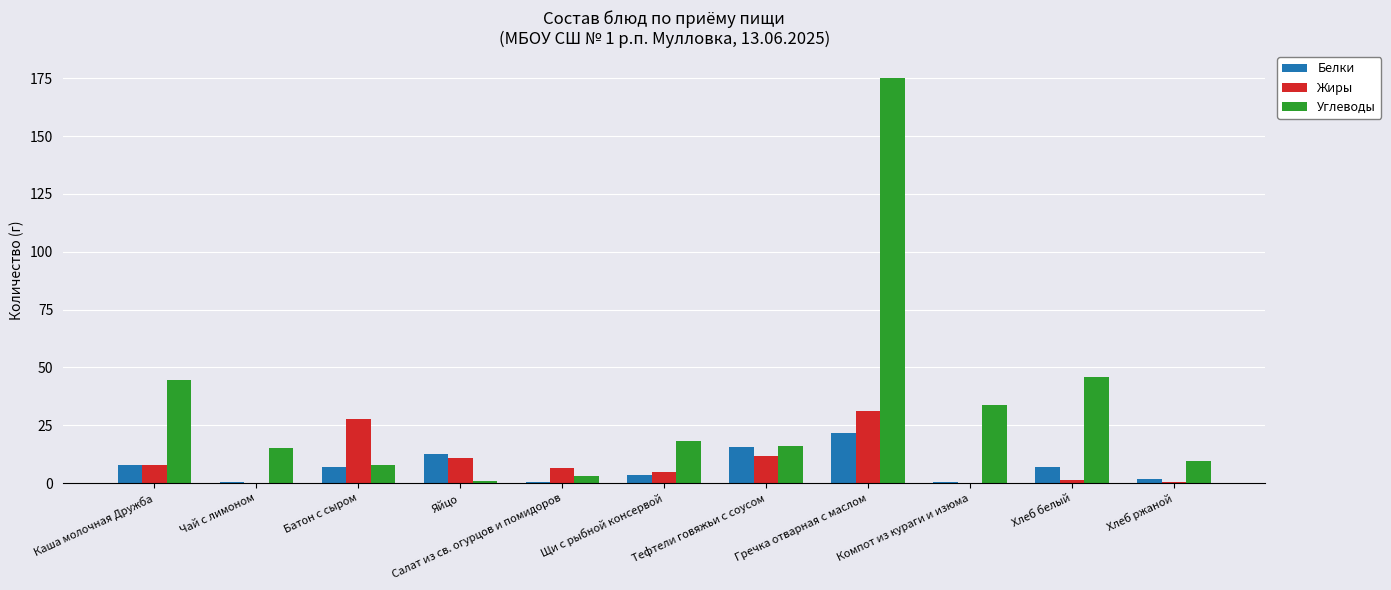

What is the spread (max minus min) of values at Тефтели говяжьи с соусом?

4.4